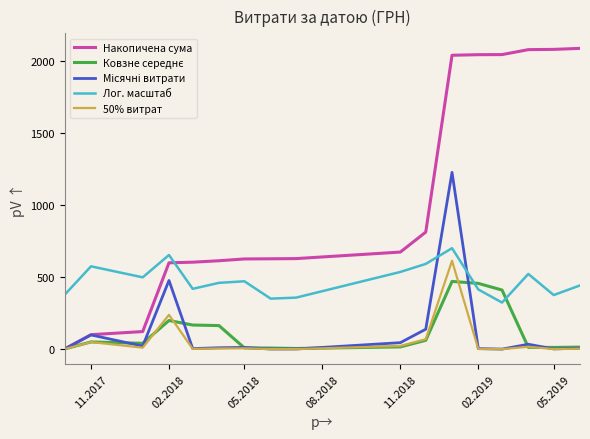

What is the maximum value for 50% витрат?

613.6